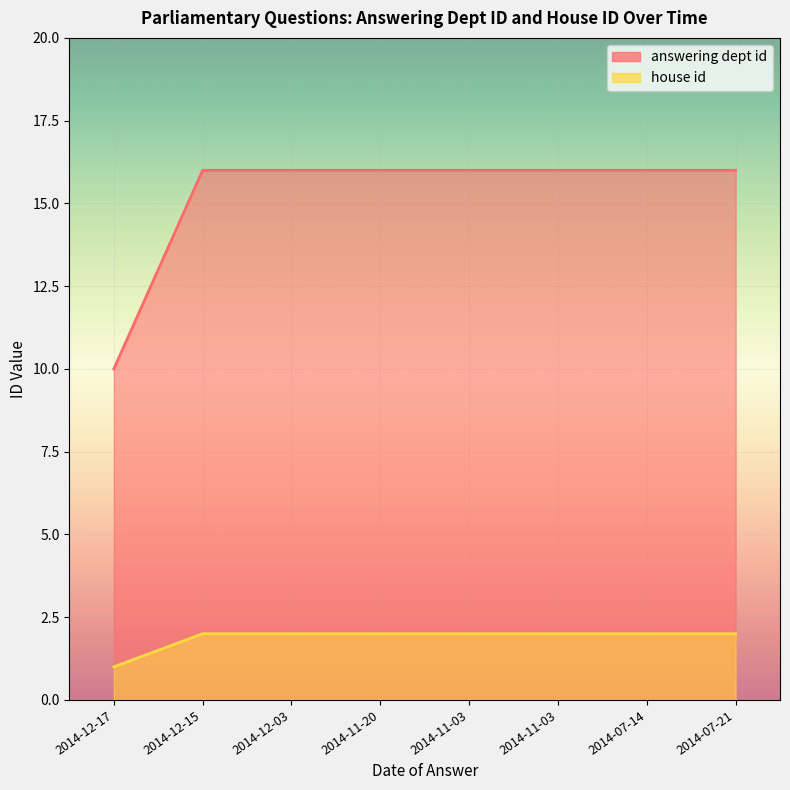

True or false: house id and answering dept id intersect in this chart.

False